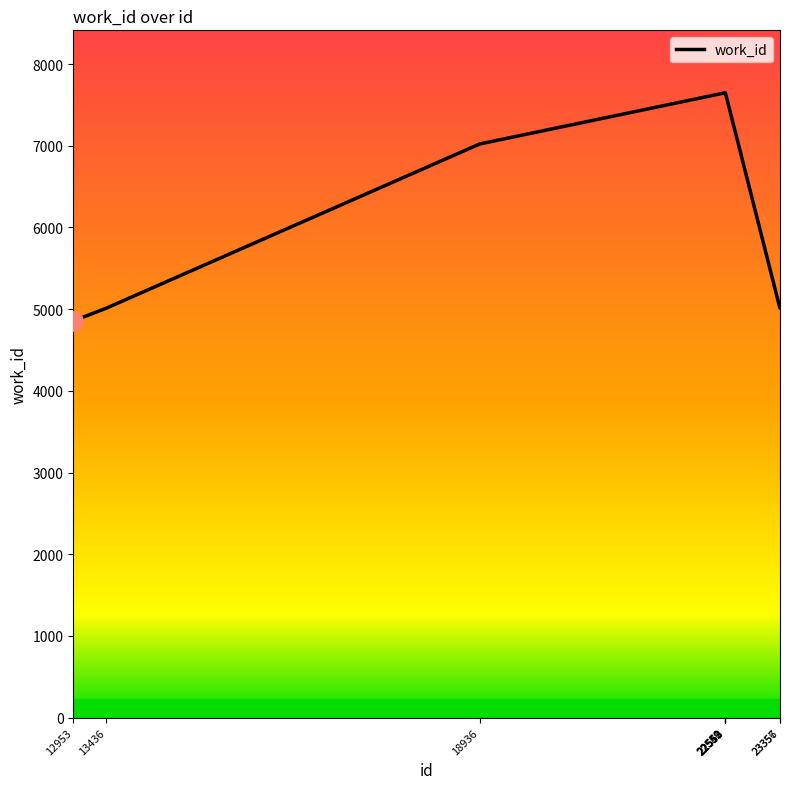

What value does the data have at 23357, to the nearest 100?

5000